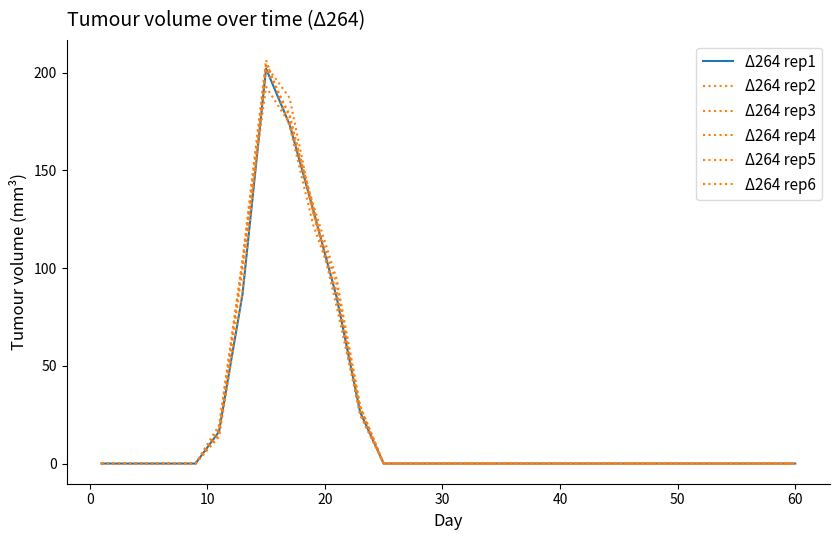

How many times do Δ264 rep3 and Δ264 rep4 cross each other?

2